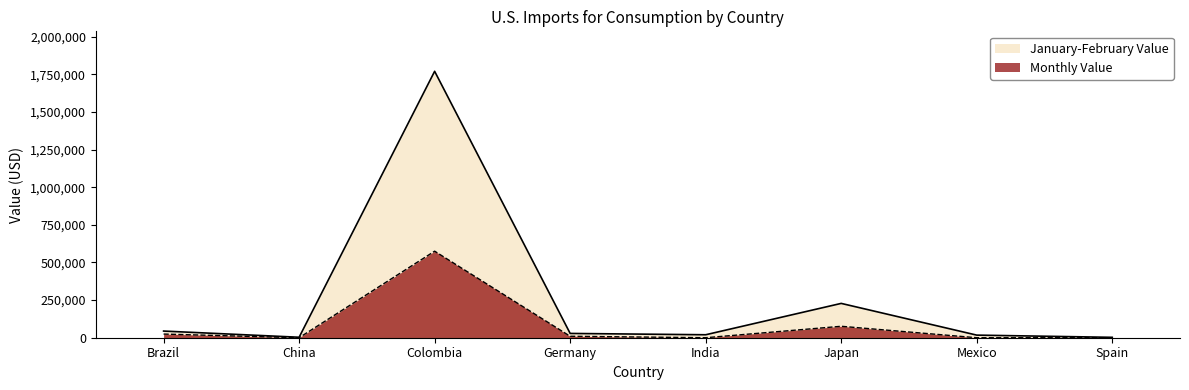

How many data points does each series have?

8